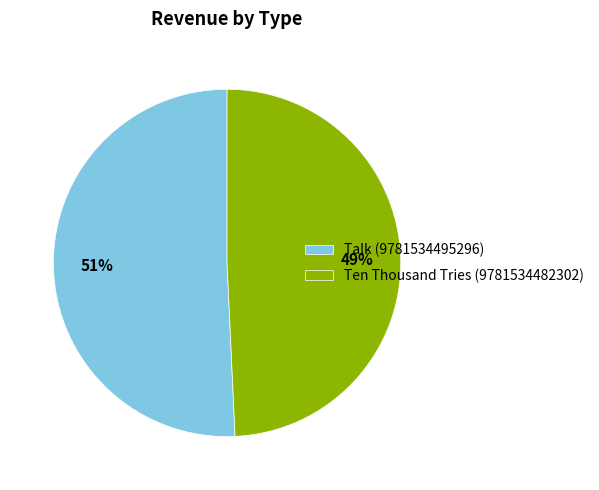

Rank the categories by value from lowest to highest.

Ten Thousand Tries (9781534482302), Talk (9781534495296)